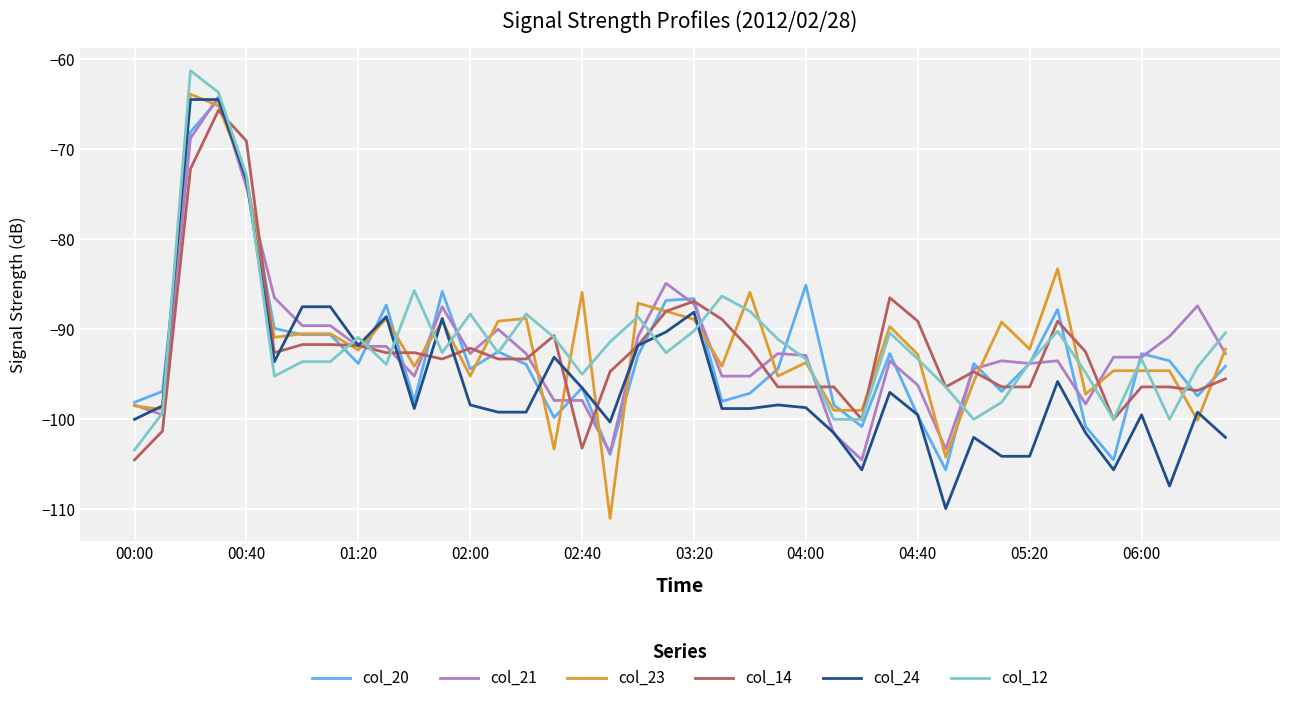

What is the sum of all col_14 values?

-3689.6